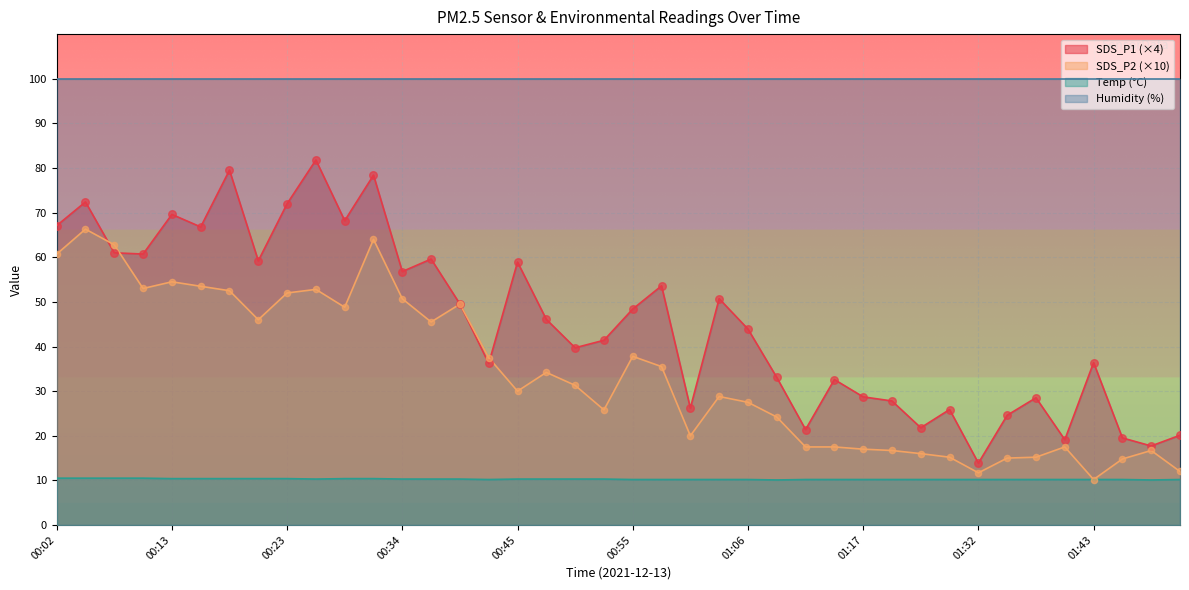

At which category is the sum across all series the highest?

00:31